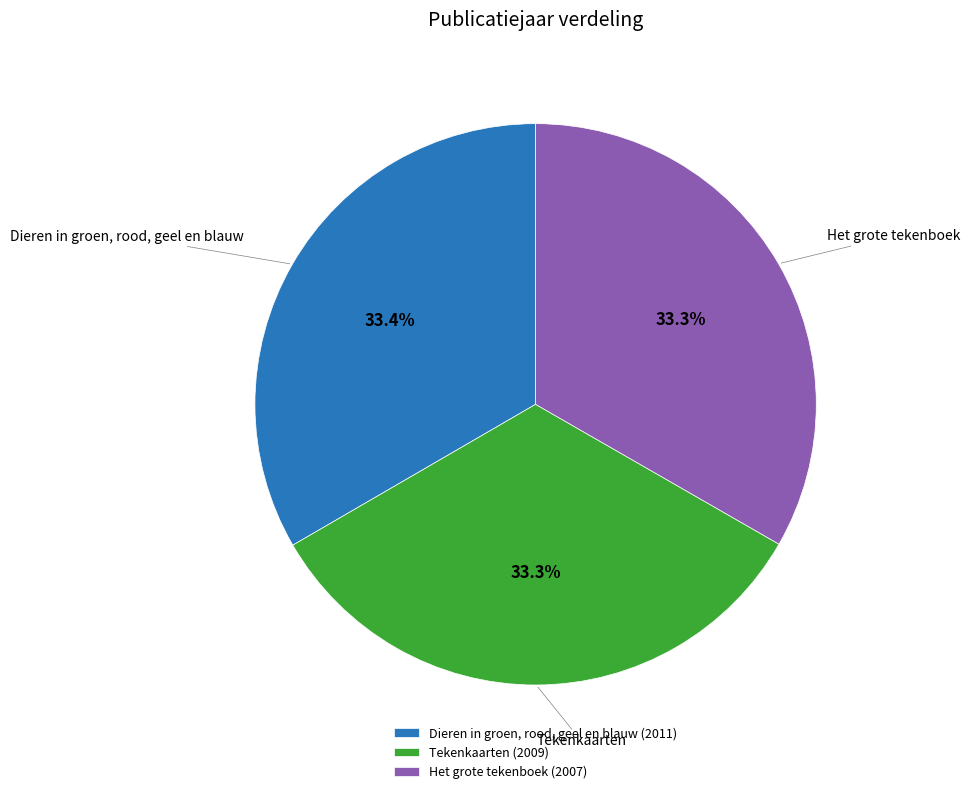

Combined, what portion of the pie is Dieren in groen, rood, geel en blauw (2011) and Tekenkaarten (2009)?

66.7%